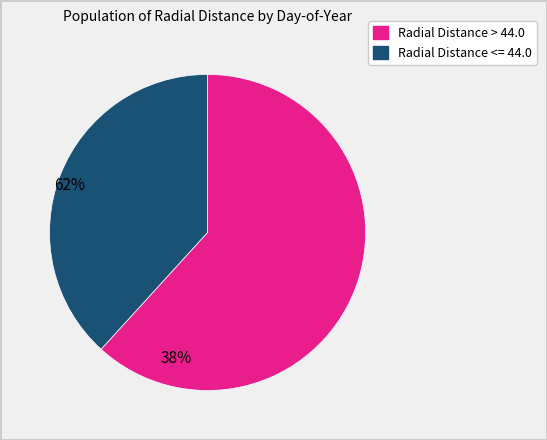

Does any single category account for the majority?

Yes